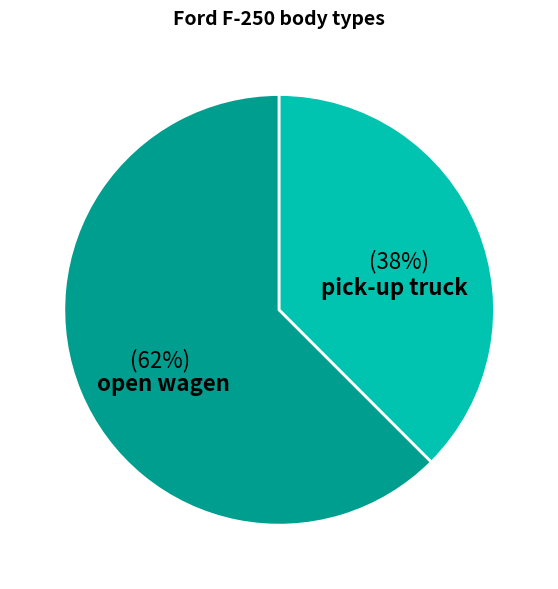

Which category has the biggest portion of the pie?

open wagen